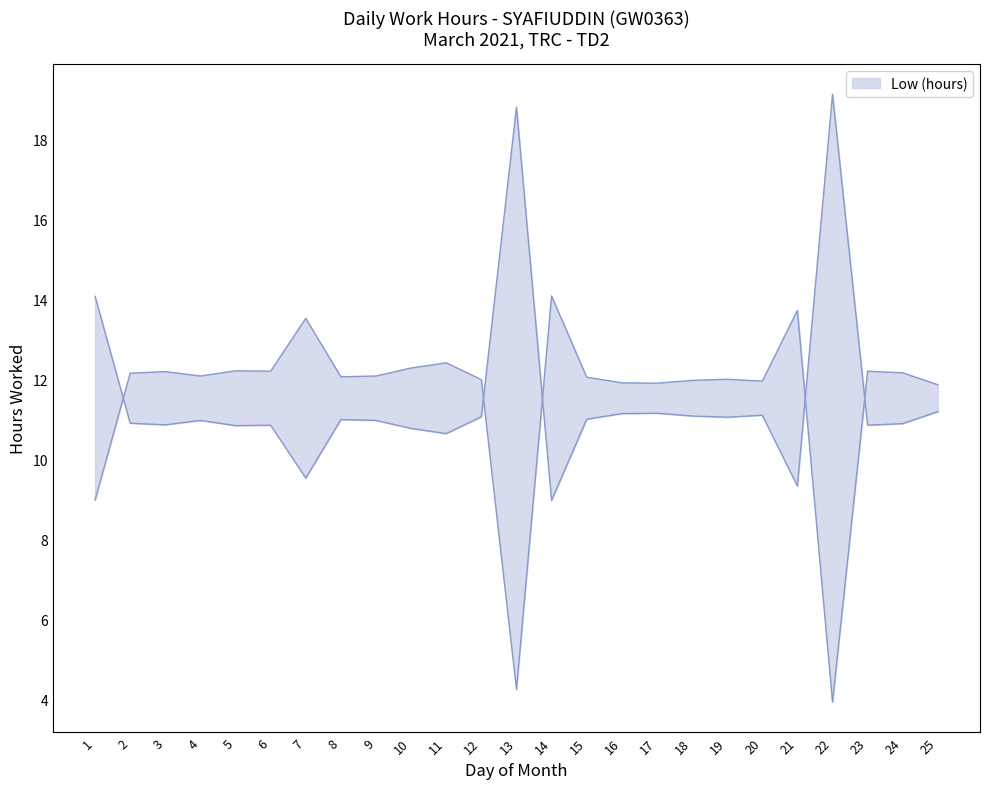

How many points are higher than both their immediate neighbors (excluding endpoints)?

8